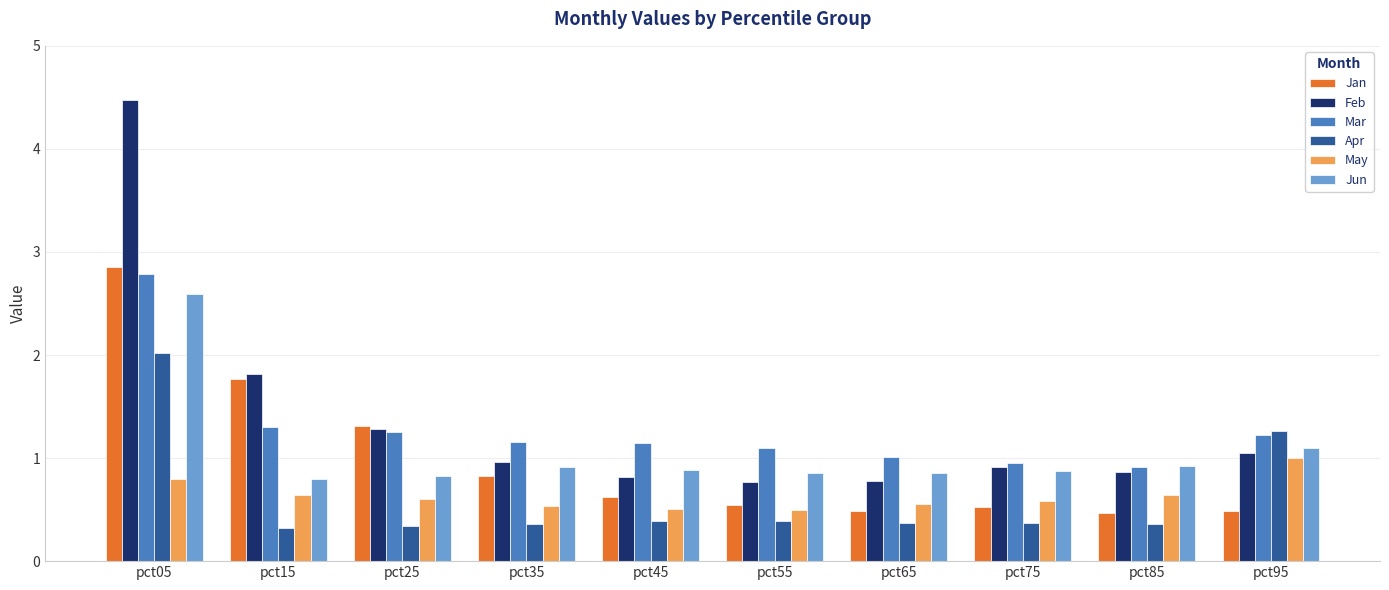

At pct05, list the series in order from largest to smallest.

Feb, Jan, Mar, Jun, Apr, May